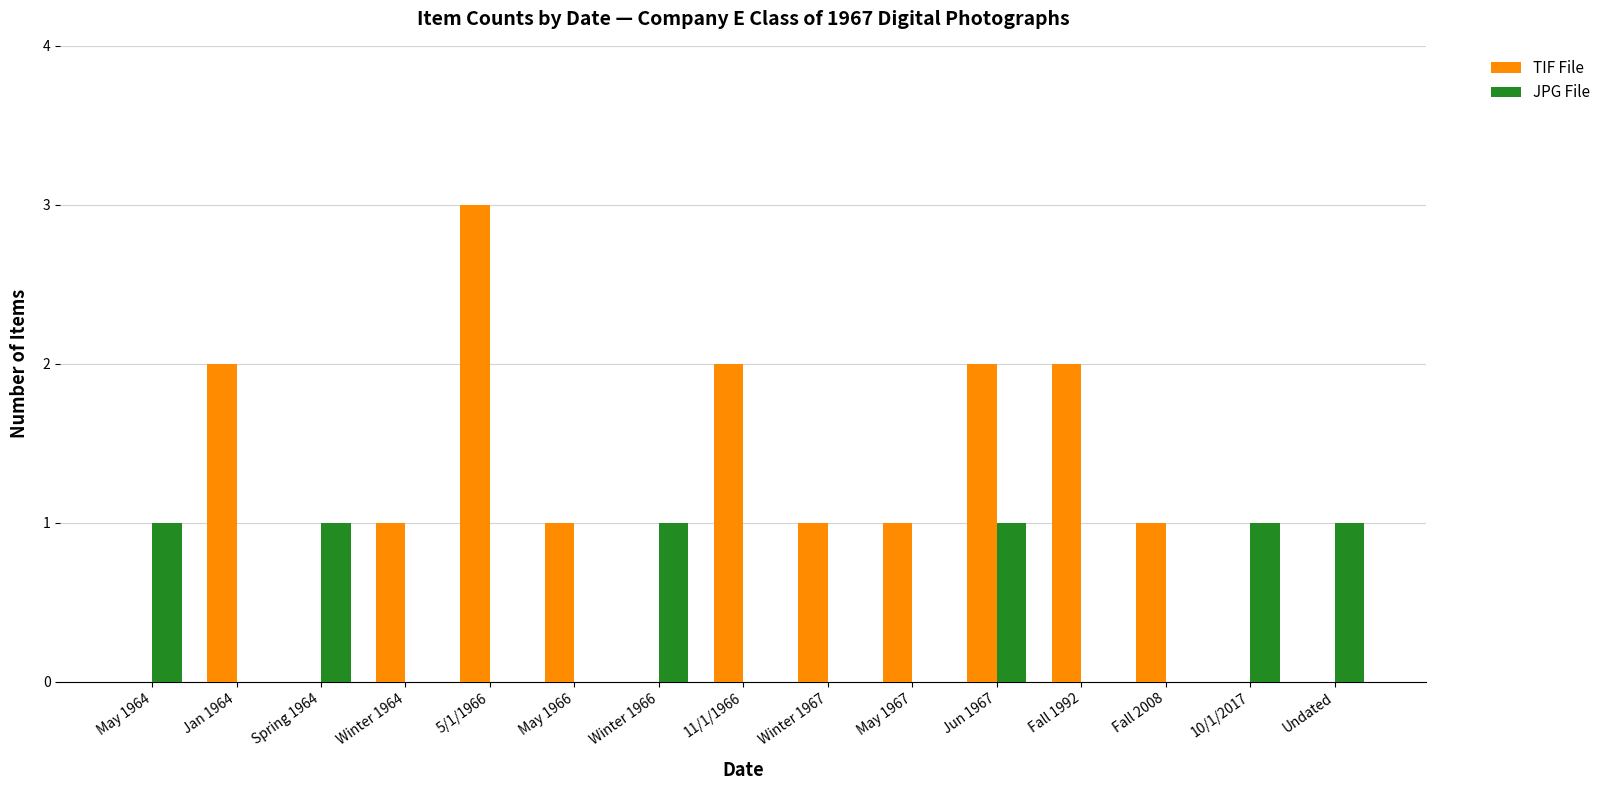

Which series has the largest total across all categories?

TIF File